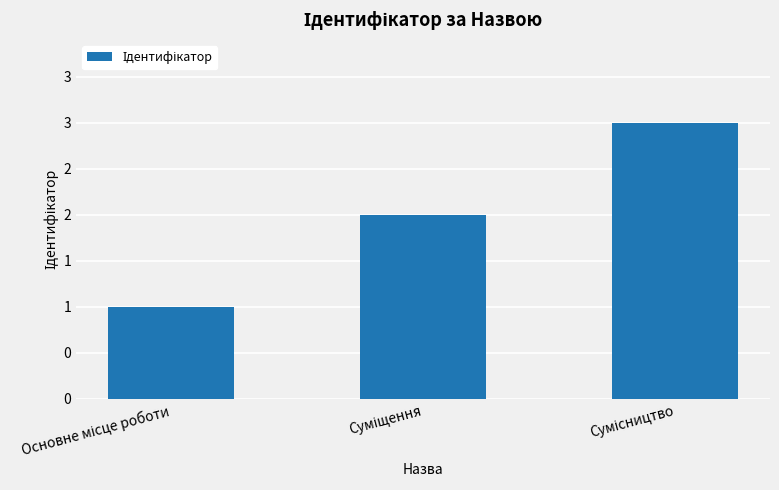

What is the maximum value shown in the chart?

3